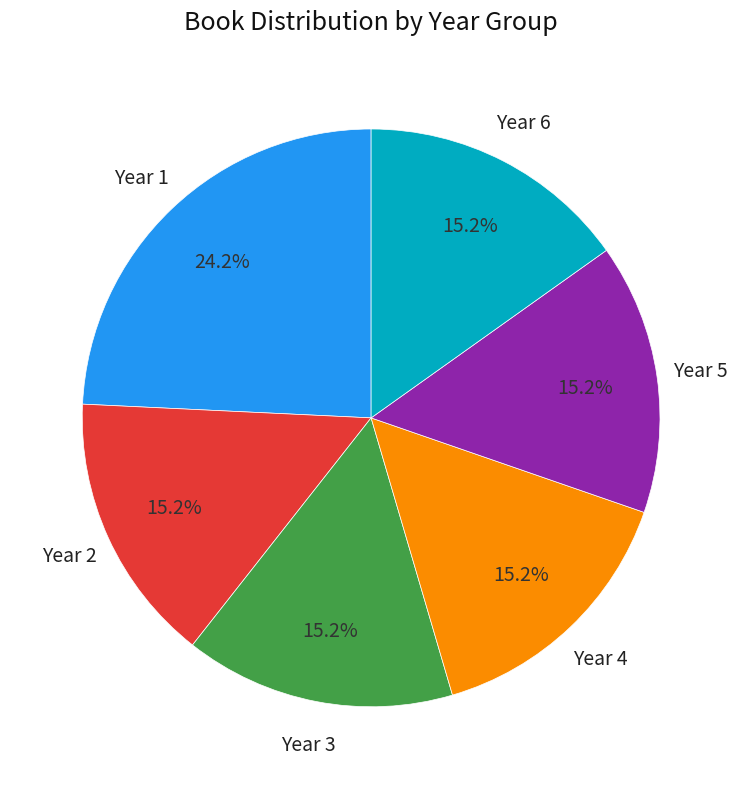

Is there a majority slice in this chart?

No